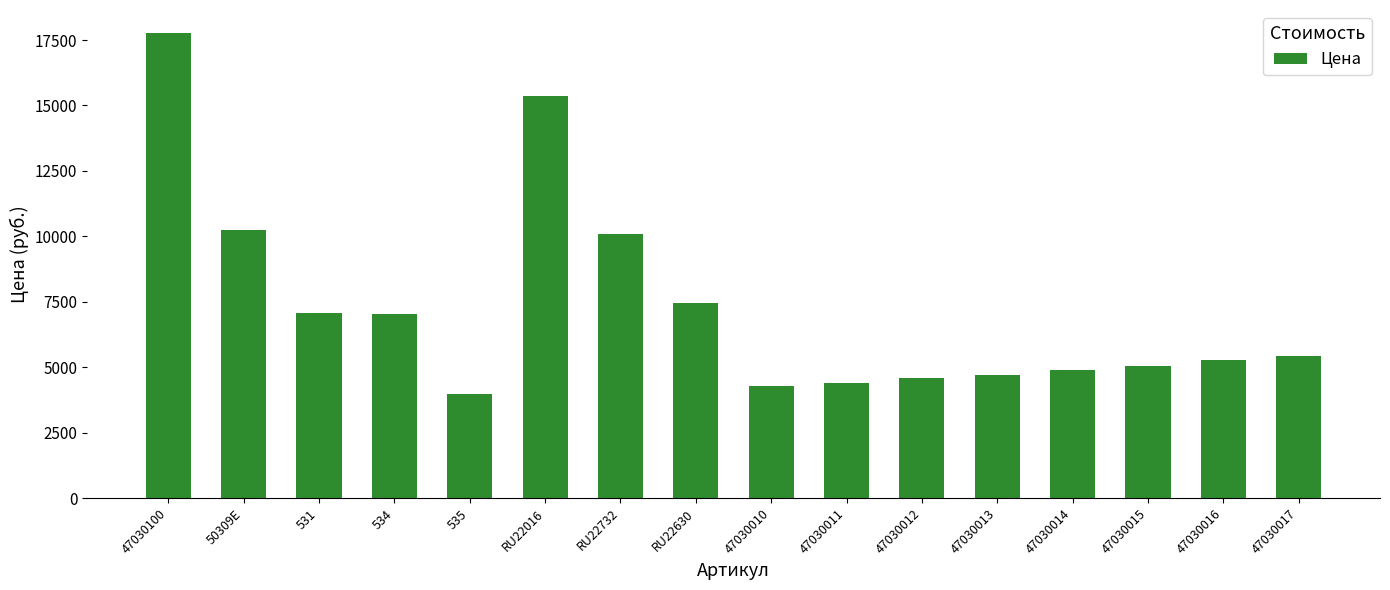

What is the ratio of the value at RU22630 to the value at 531?

1.1